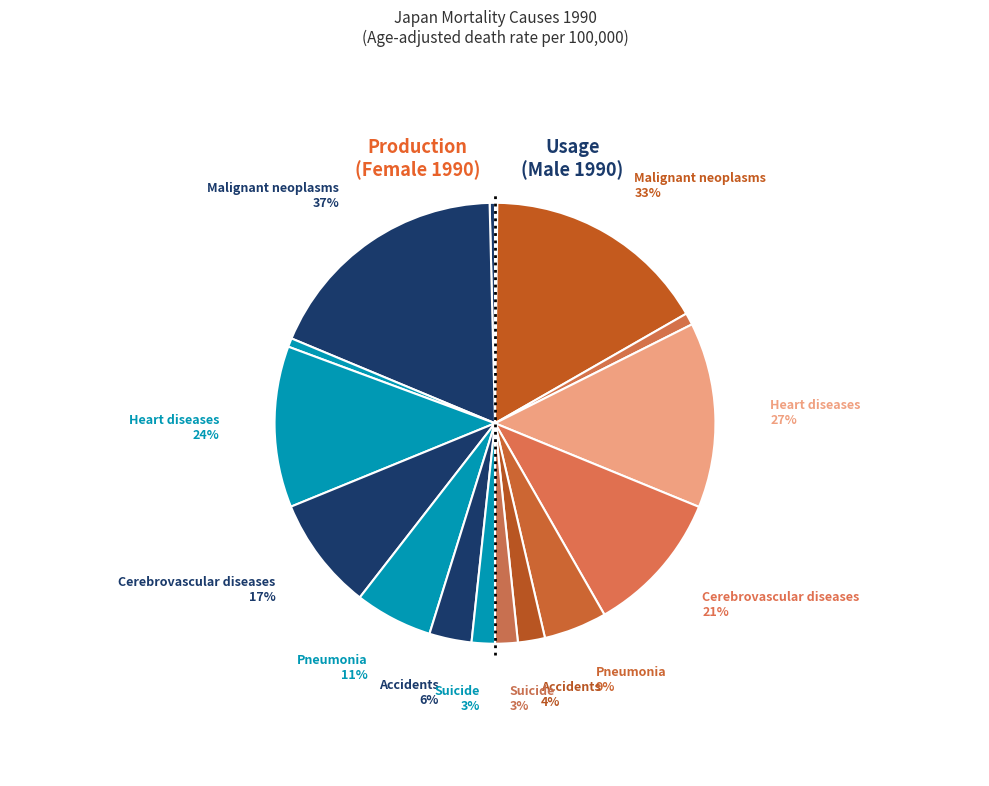

What percentage is the 6 slice, to the nearest percent?

4%